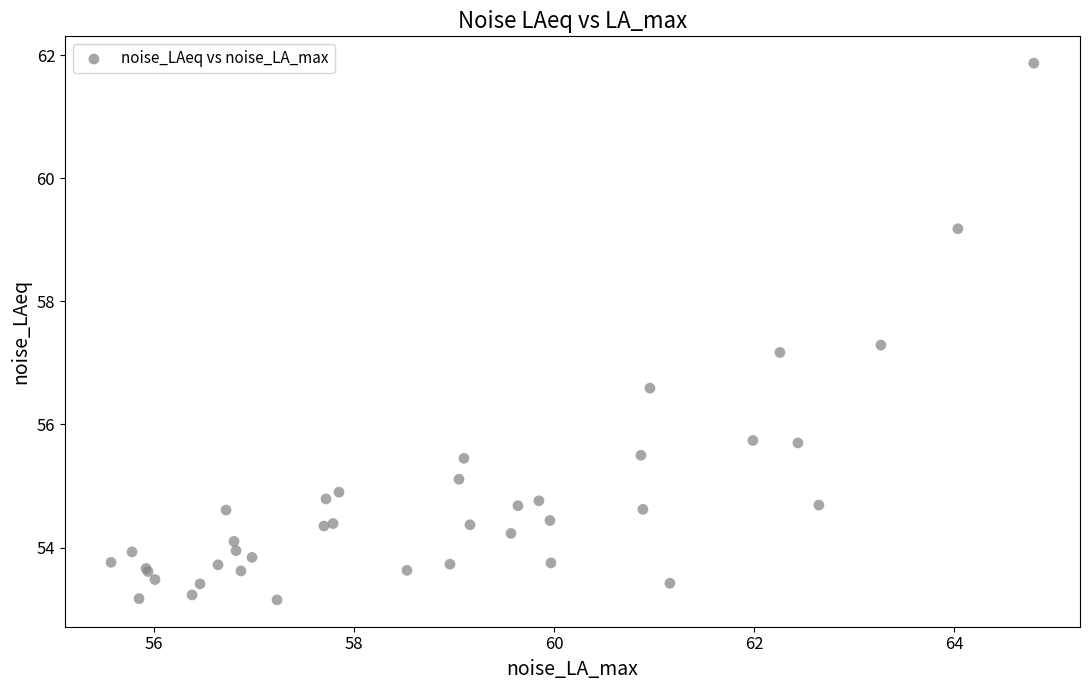

What Y value in the scatter plot is closest to 57?

57.2